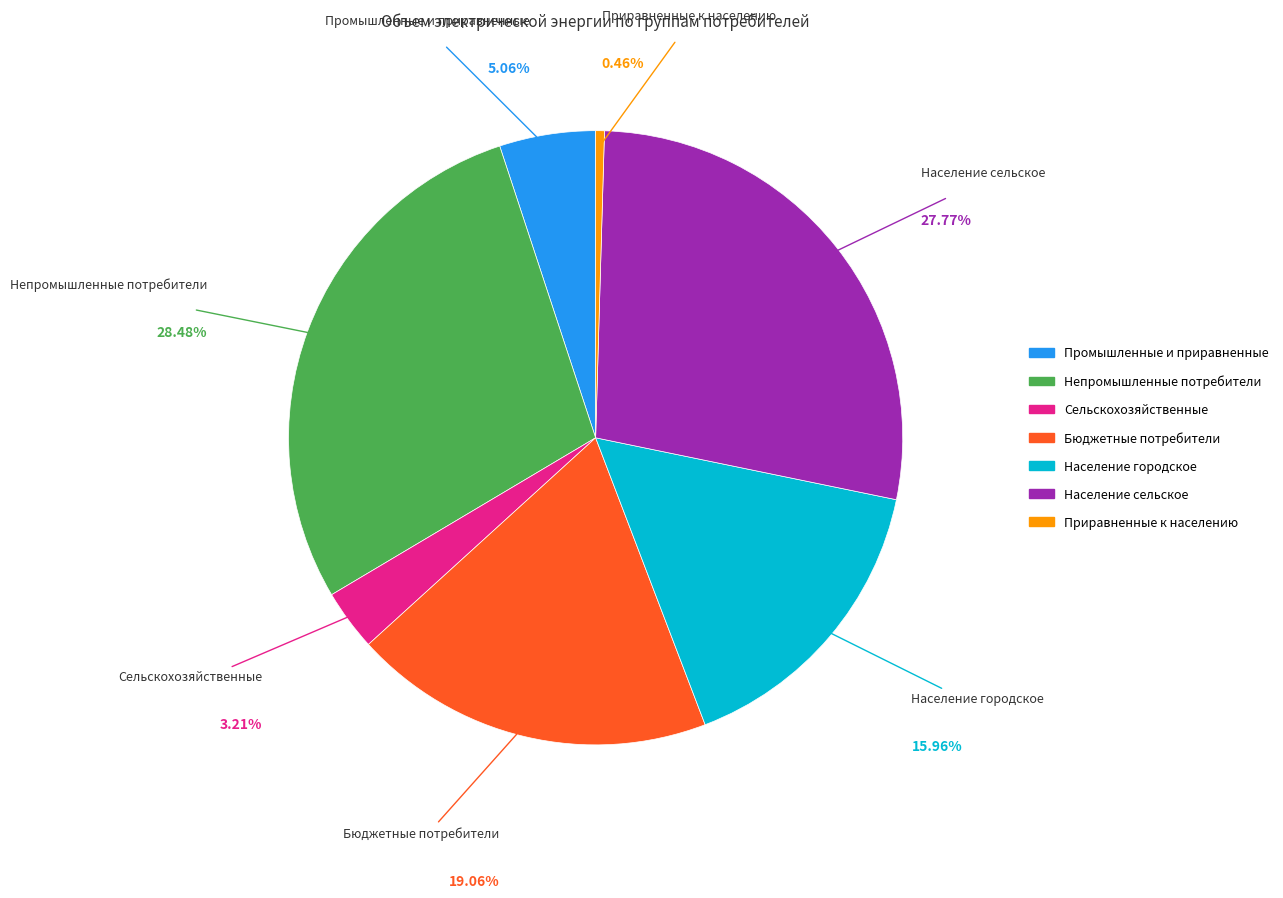

Is the sum of Население сельское and Население городское greater than half?

No